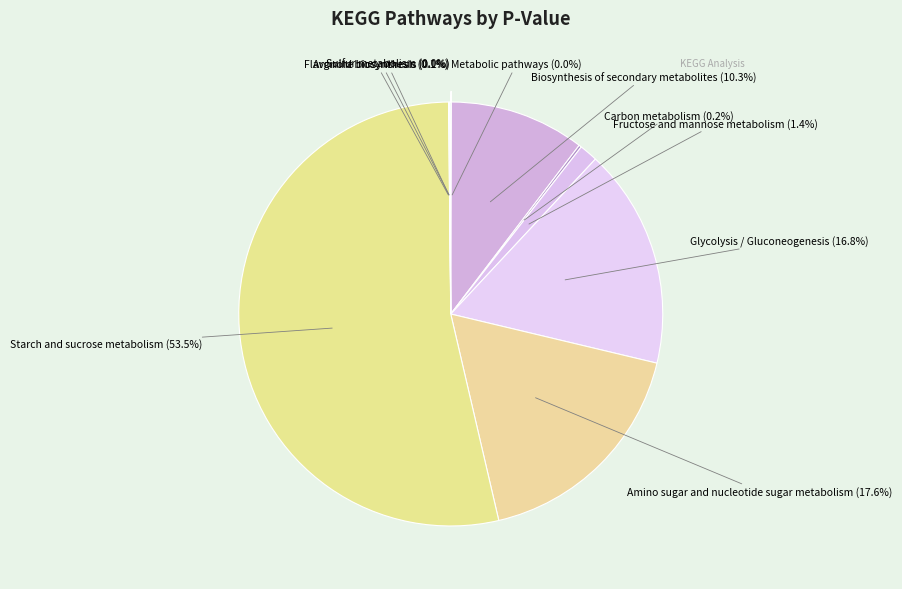

To the nearest percent, what is the difference between the Amino sugar and nucleotide sugar metabolism and Biosynthesis of secondary metabolites slice percentages?

7%